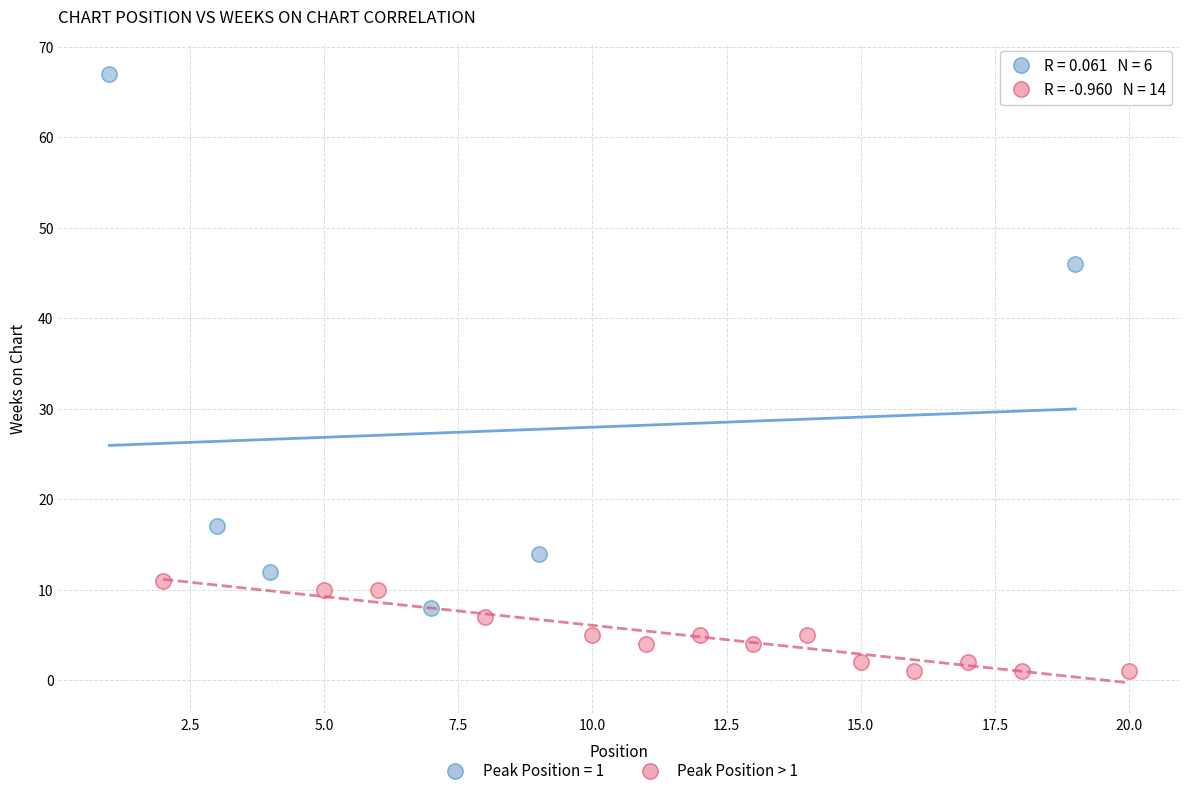

Which series has the widest spread of Y values?

Peak Position = 1